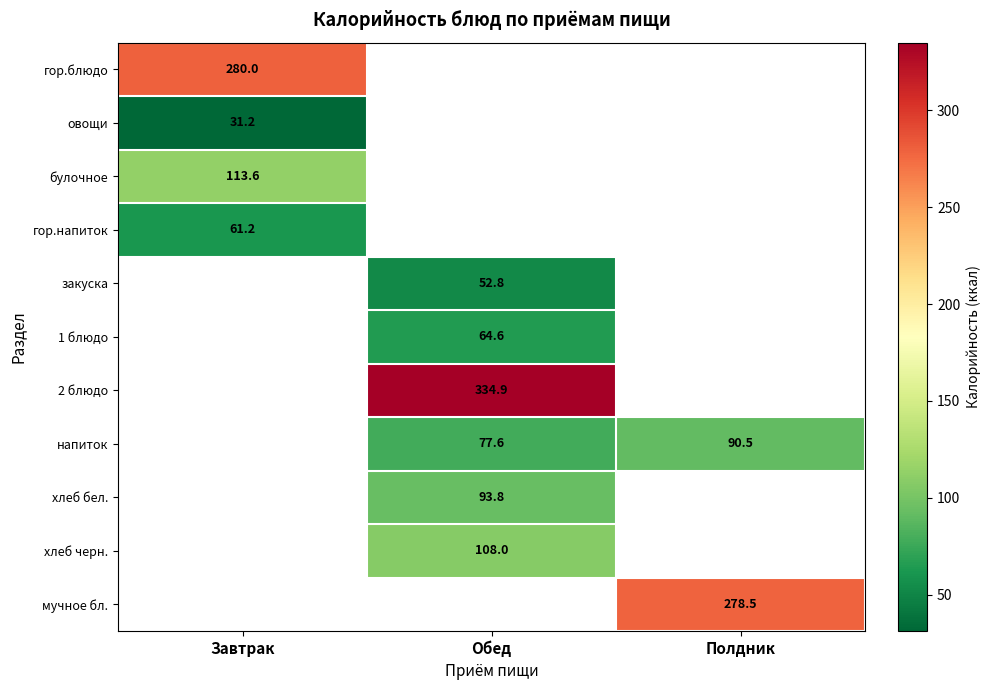

Which category has the highest value across all series?

Обед